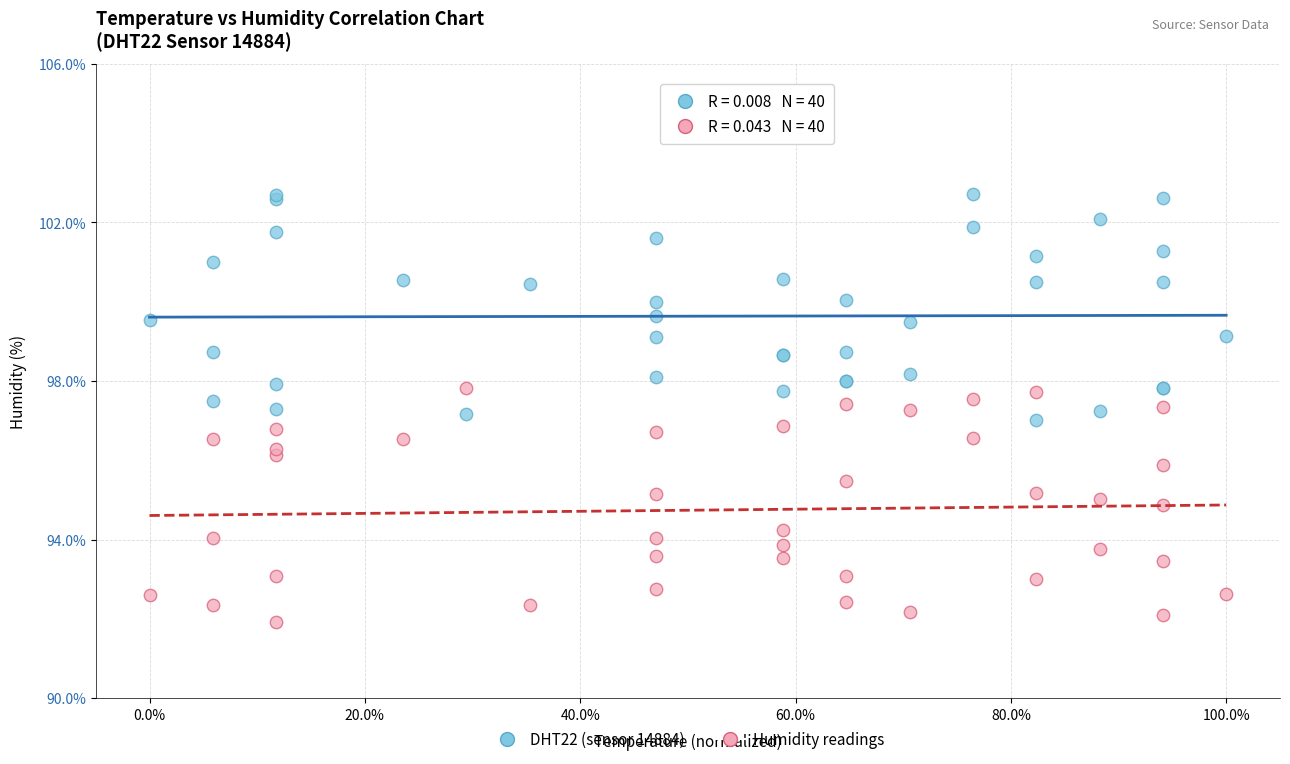

What is the X range (max minus min) for the scatter plot?

100.0